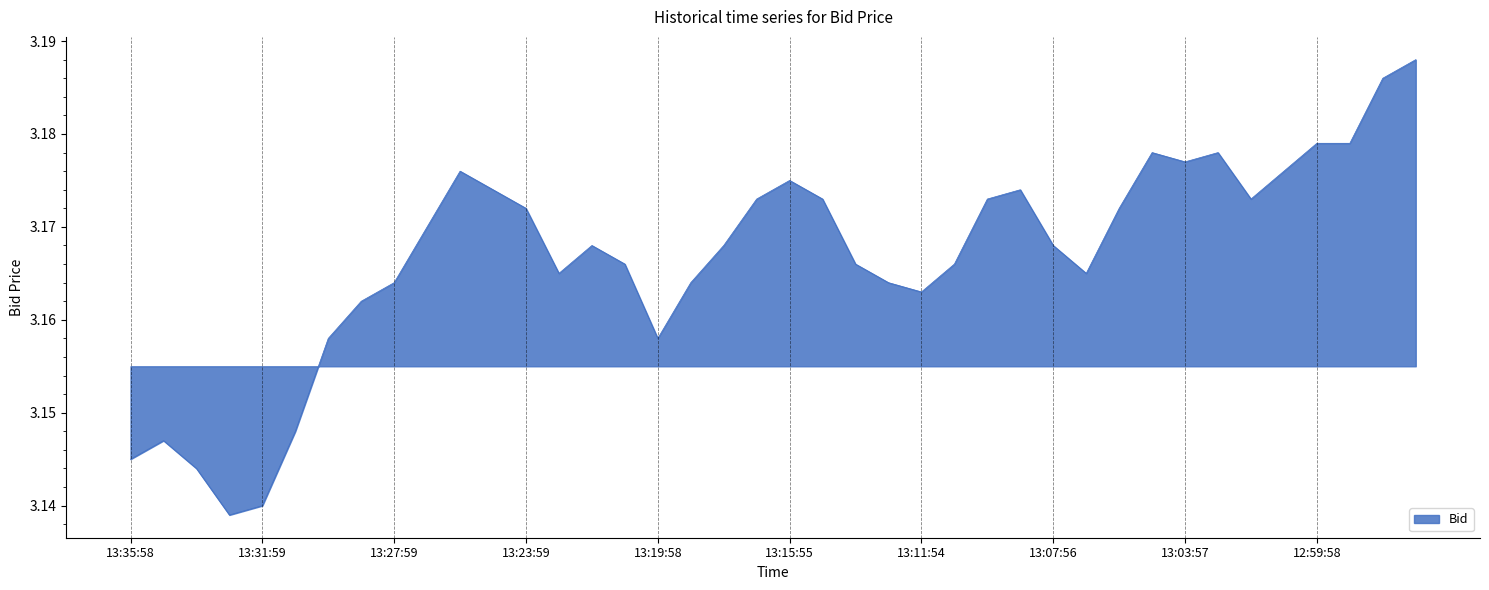

List the labels in order of value, smallest first.

13:32:59, 13:31:59, 13:33:55, 13:35:58, 13:34:59, 13:30:54, 13:29:57, 13:19:58, 13:28:58, 13:11:54, 13:27:59, 13:18:58, 13:12:56, 13:22:55, 13:06:54, 13:20:56, 13:13:57, 13:10:57, 13:21:56, 13:17:56, 13:07:56, 13:26:57, 13:23:59, 13:05:56, 13:16:57, 13:14:47, 13:09:57, 13:01:53, 13:24:56, 13:08:49, 13:15:55, 13:25:58, 13:00:59, 13:03:57, 13:04:53, 13:02:59, 12:59:58, 12:58:59, 12:57:57, 12:56:57